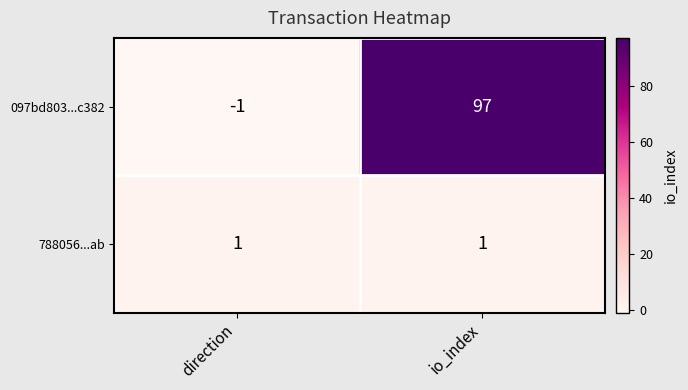

Reading left to right, list all the values displayed in this chart.

097bd803...c382: direction=-1	io_index=97
788056...ab: direction=1	io_index=1